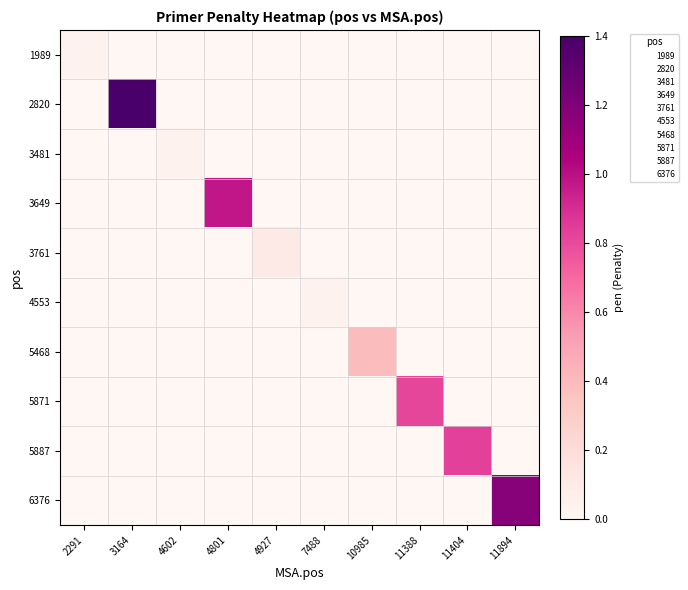

Between 3164 and 11388, which series saw the biggest shift?

2820